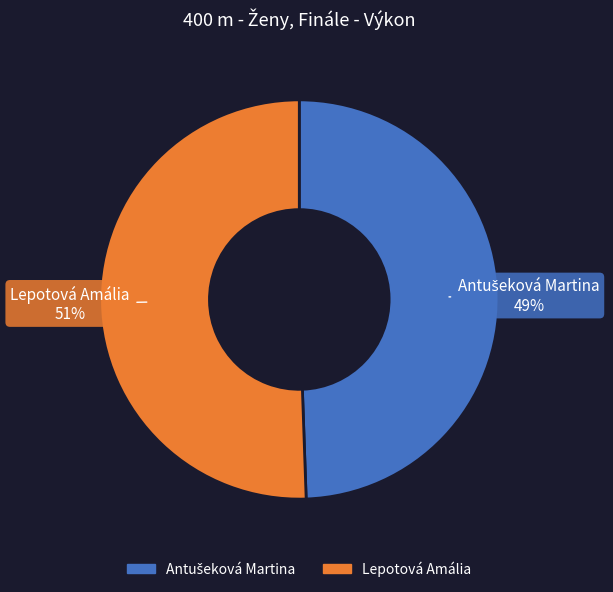

How many segments does this pie chart have?

2